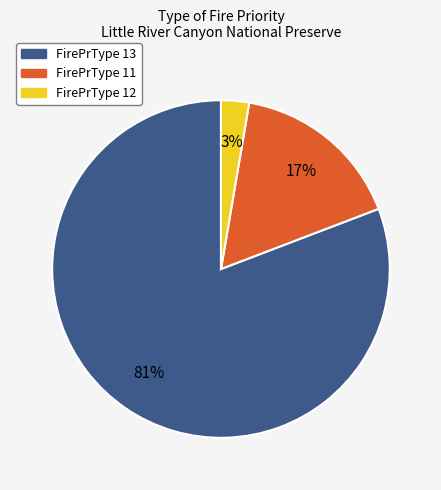

To the nearest percent, what is the average slice percentage?

33%